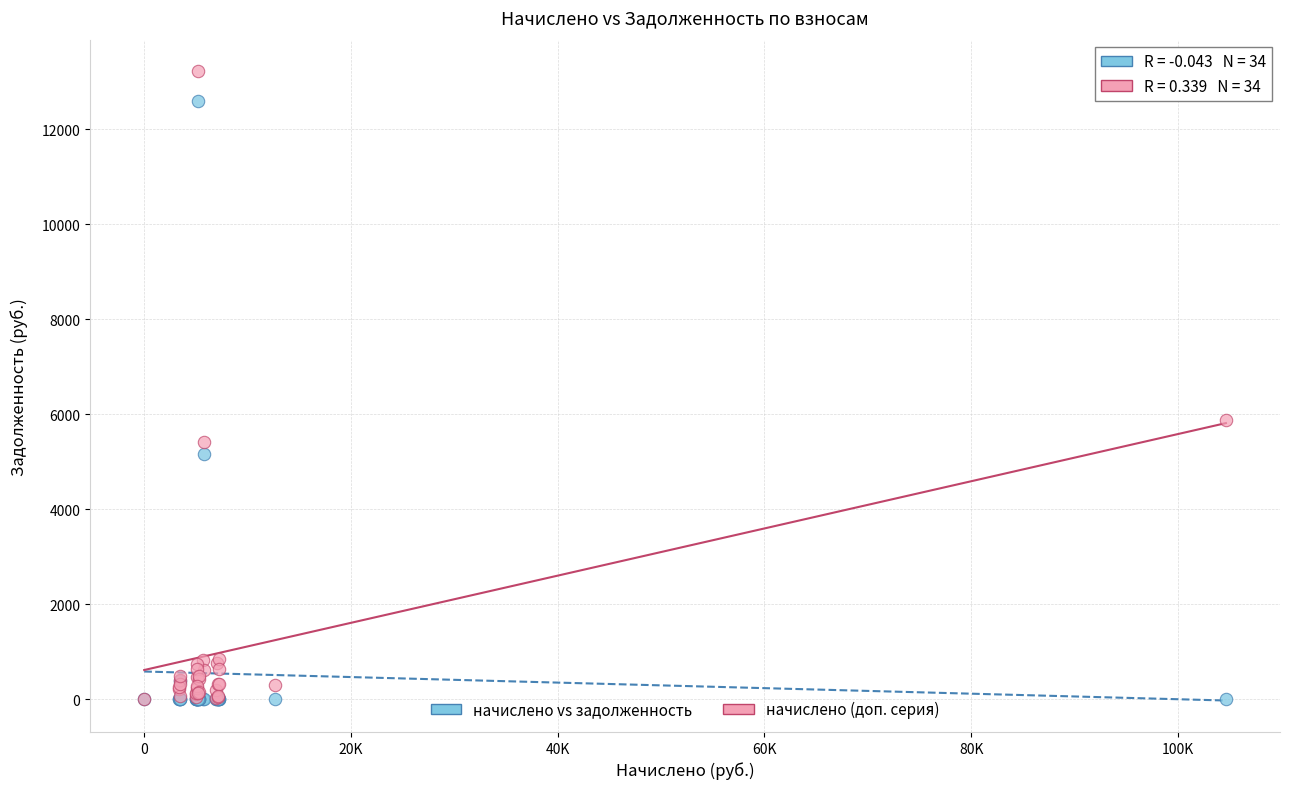

Across all series, what Y value is closest to 6609?

5878.6